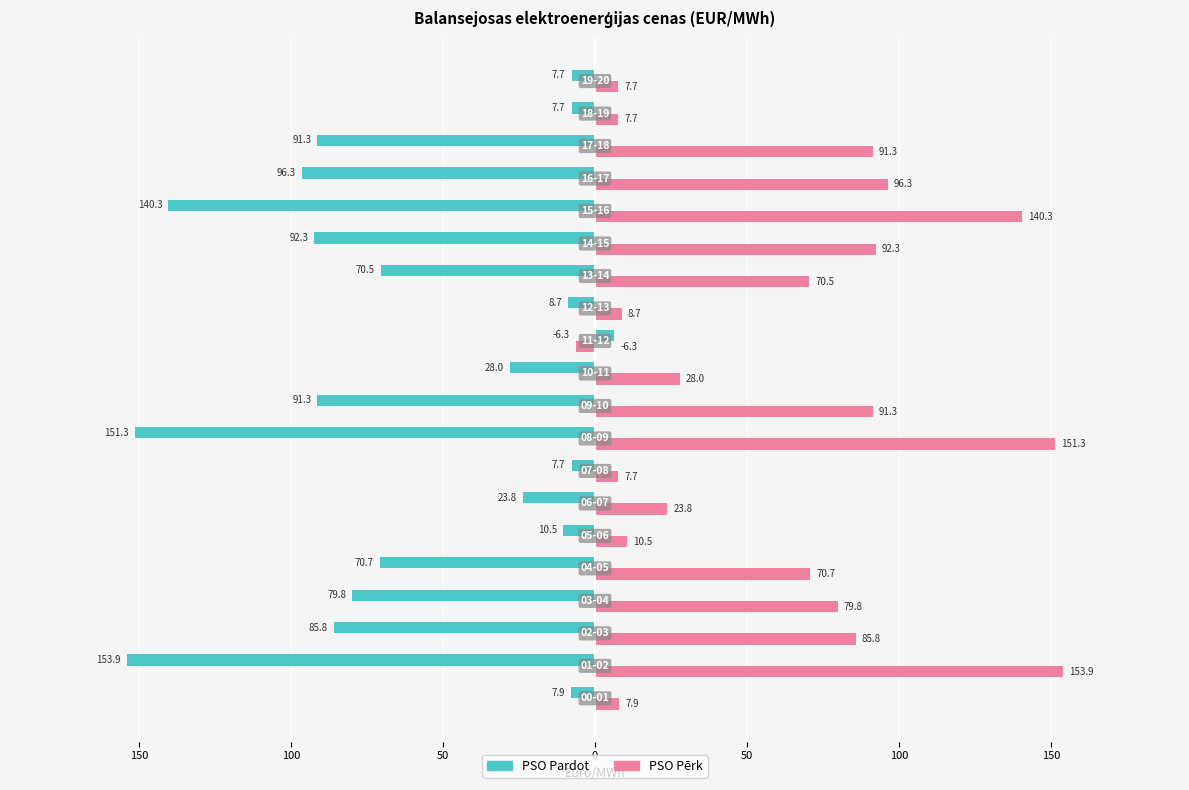

Reading right to left, extract all data points from this chart.

PSO Pardot (Sell): -7.7	-7.7	-91.3	-96.3	-140.3	-92.3	-70.5	-8.7	6.3	-28.0	-91.3	-151.3	-7.7	-23.8	-10.5	-70.7	-79.8	-85.8	-153.9	-7.9
PSO Pērk (Buy): 7.7	7.7	91.3	96.3	140.3	92.3	70.5	8.7	-6.3	28.0	91.3	151.3	7.7	23.8	10.5	70.7	79.8	85.8	153.9	7.9